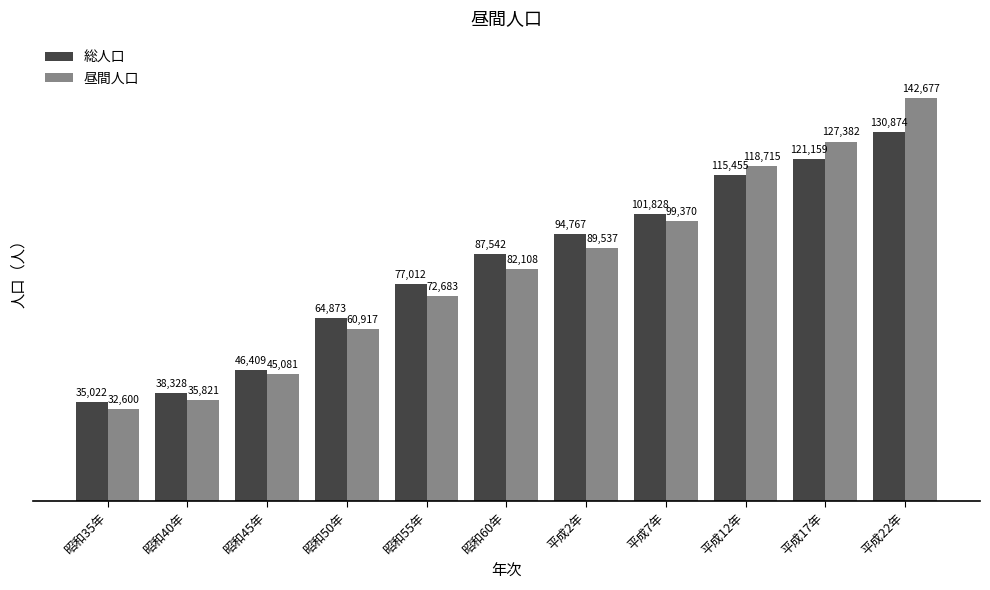

The 昼間人口 series shows 142677 at 平成22年. True or false?

True